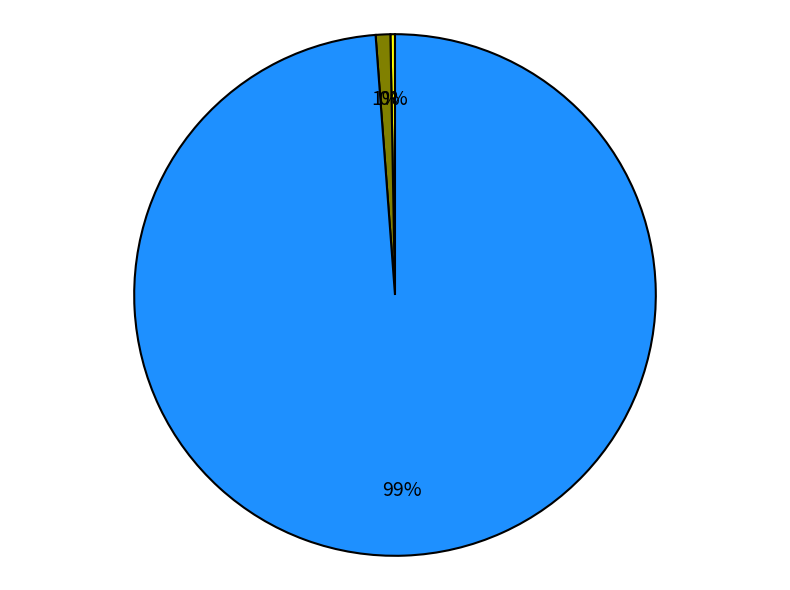

To the nearest percent, what is the average slice percentage?

33%